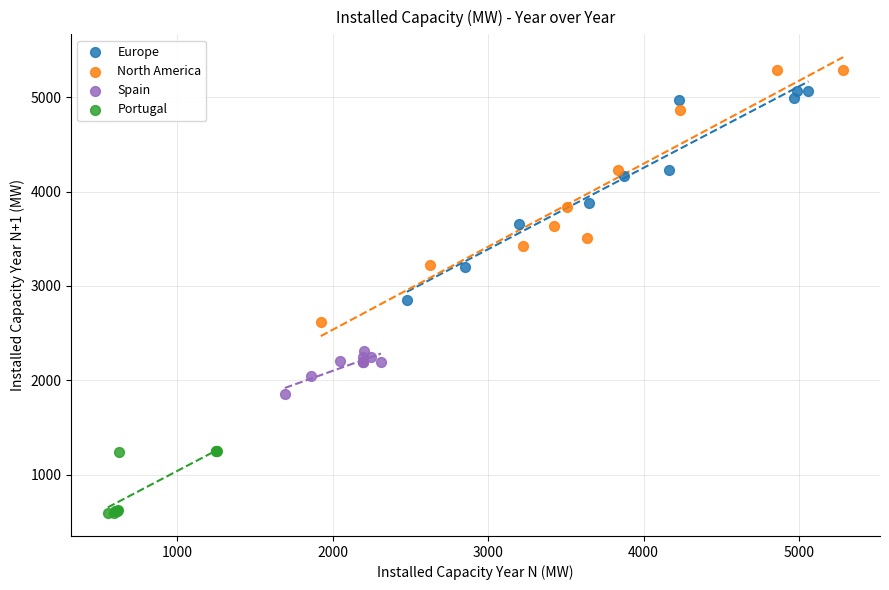

What are all the series names shown in the legend?

Europe, North America, Spain, Portugal